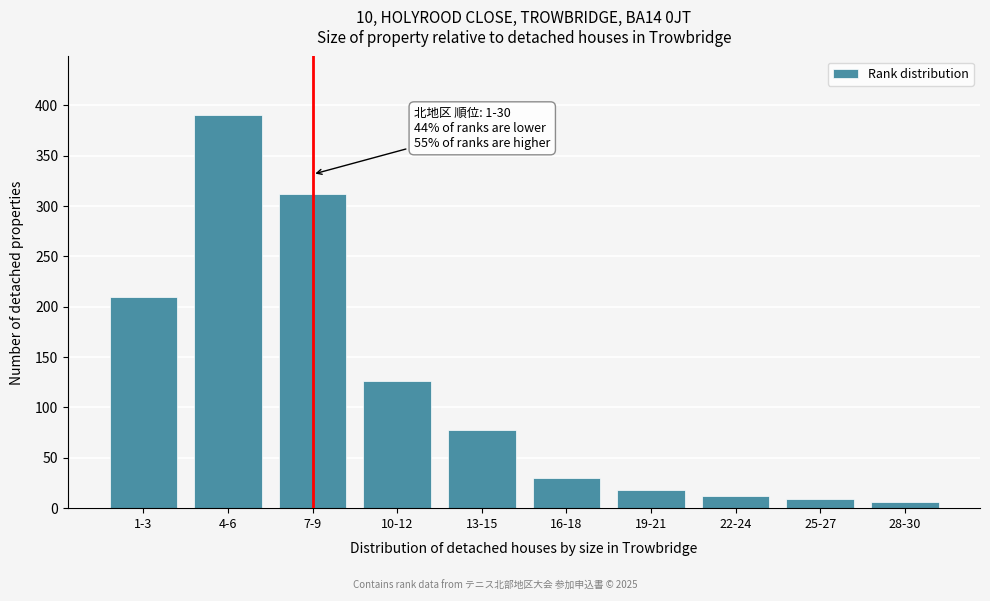

Reading right to left, transcribe all the data shown in this chart.

28-30=6	25-27=9	22-24=12	19-21=18	16-18=30	13-15=78	10-12=126	7-9=312	4-6=390	1-3=210